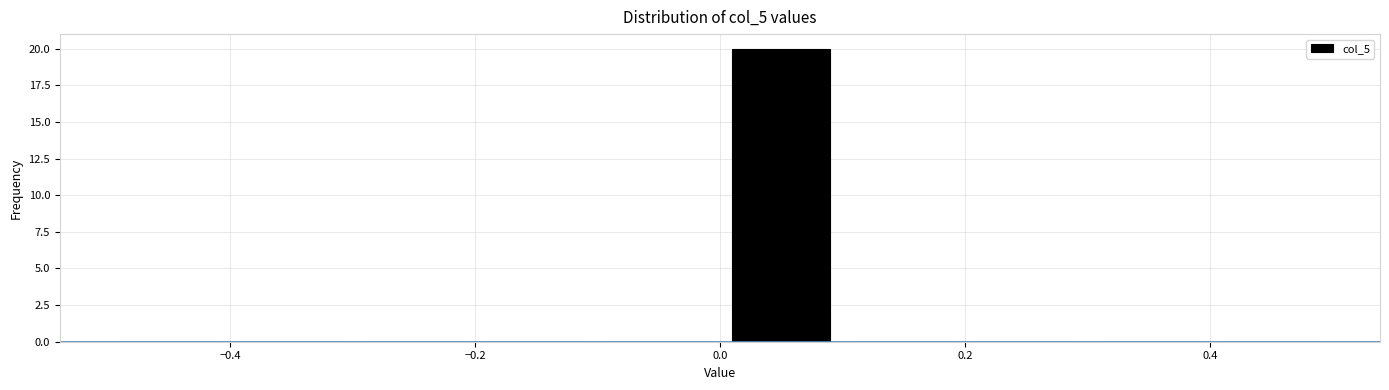

Reading left to right, transcribe this chart: for each bar, give the range it covers on the x-axis and its height. The values are not printed on the chart, so give them approximately, as read against the axis.

-0.5 to -0.4: 0
-0.4 to -0.3: 0
-0.3 to -0.2: 0
-0.2 to -0.1: 0
-0.1 to 0.0: 0
0.0 to 0.1: 20
0.1 to 0.2: 0
0.2 to 0.3: 0
0.3 to 0.4: 0
0.4 to 0.5: 0